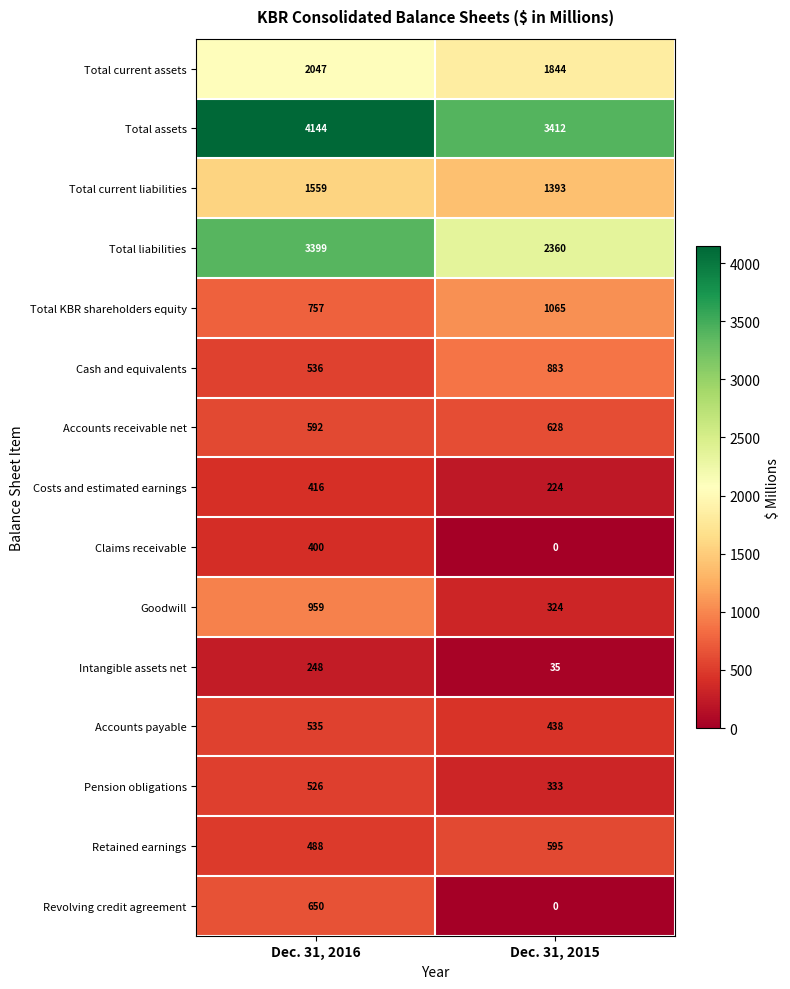

Which series has the widest spread of values?

Total liabilities